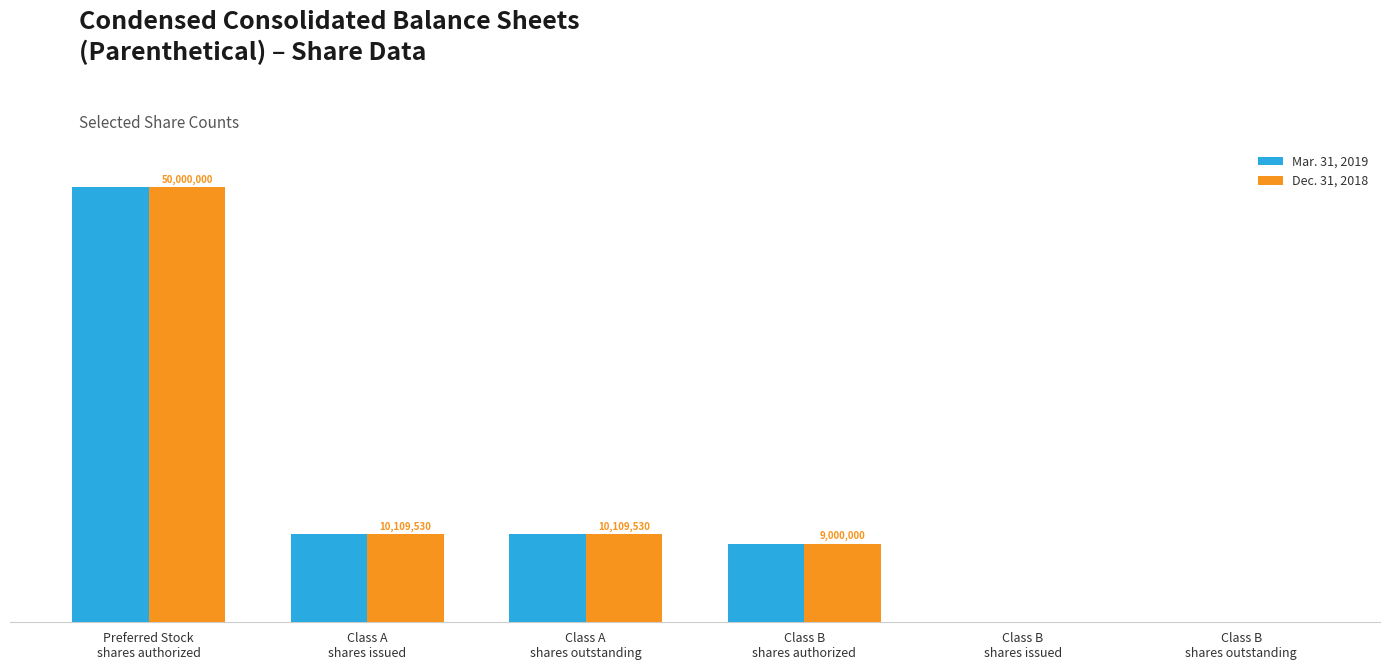

Reading left to right, list all the values displayed in this chart.

Mar. 31, 2019: Preferred Stock
shares authorized=50000000	Class A
shares issued=10109530	Class A
shares outstanding=10109530	Class B
shares authorized=9000000	Class B
shares issued=0	Class B
shares outstanding=0
Dec. 31, 2018: Preferred Stock
shares authorized=50000000	Class A
shares issued=10109530	Class A
shares outstanding=10109530	Class B
shares authorized=9000000	Class B
shares issued=0	Class B
shares outstanding=0